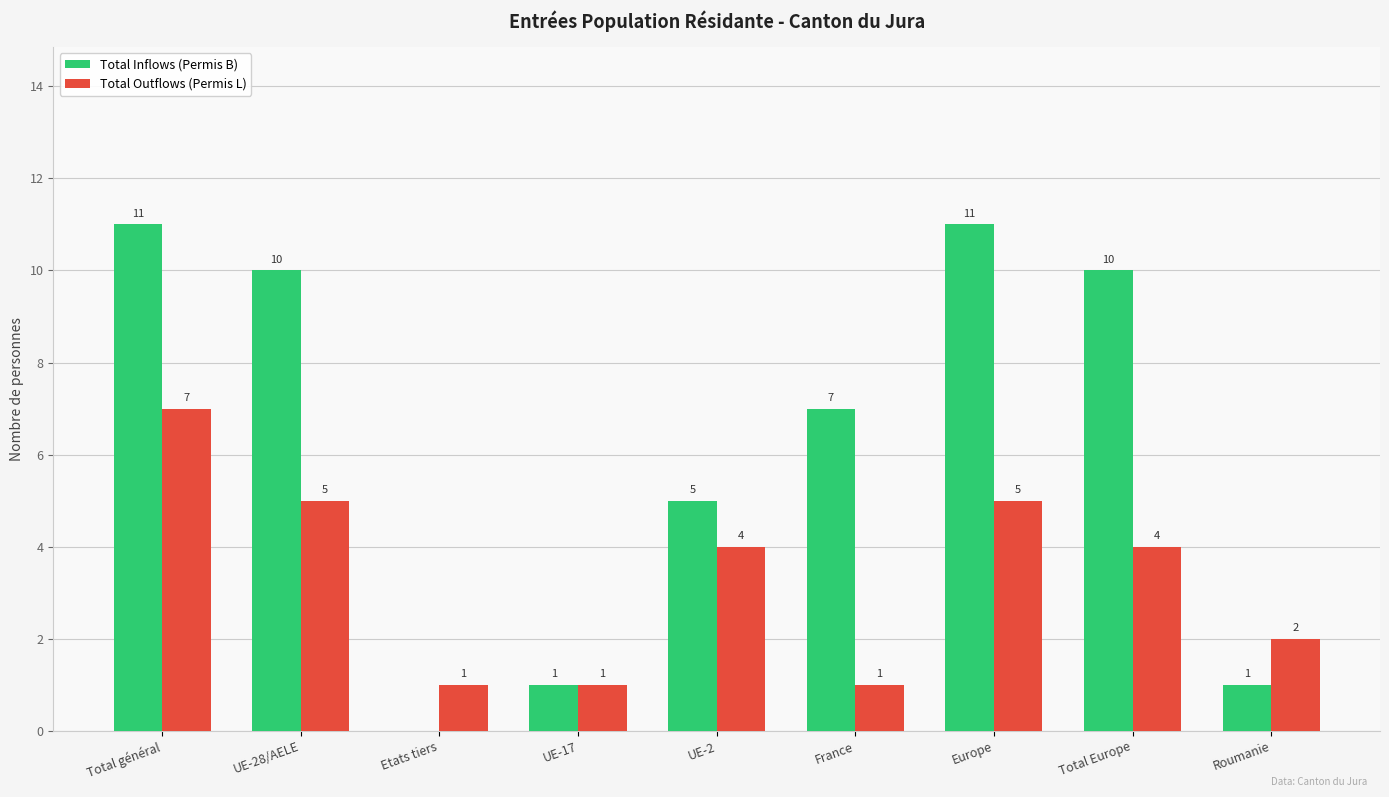

Is the value of Total Outflows (Permis L) at Total Europe greater than the value of Total Inflows (Permis B) at France?

No